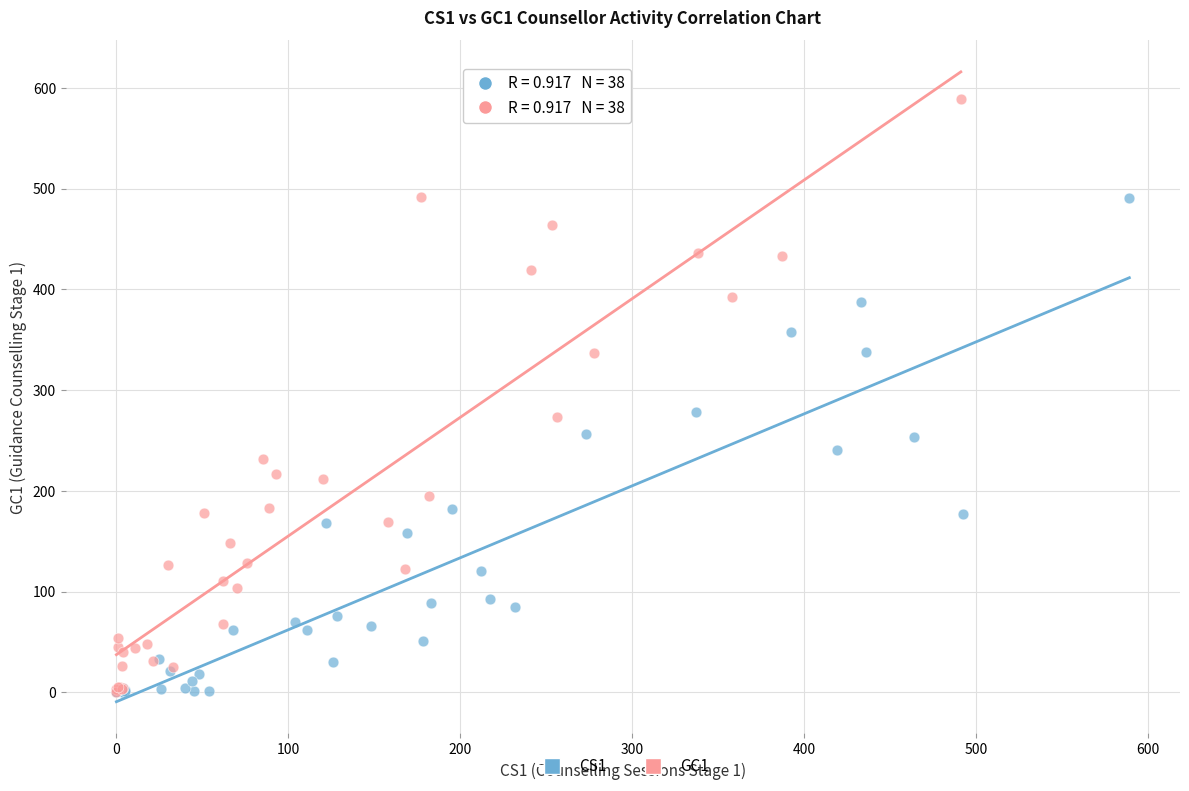

Which series has the largest Y range (max minus min)?

GC1